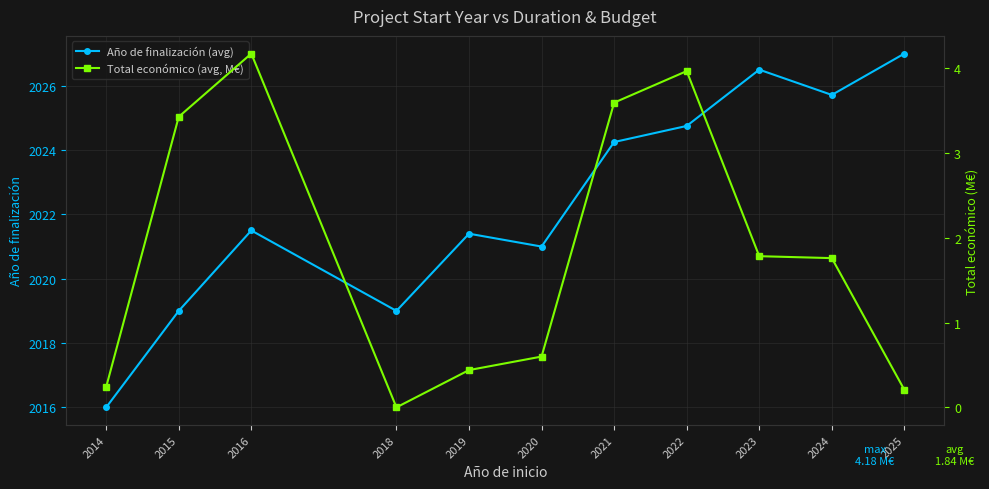

At which label does Año de finalización (avg) reach its minimum?

2014